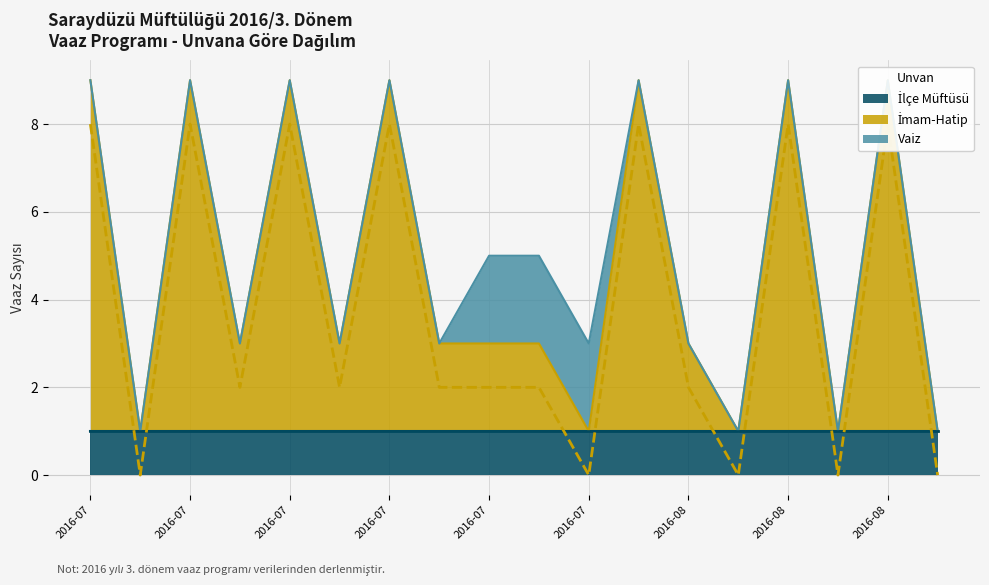

What is the value of the İlçe Müftüsü point at the 8th from the left?

1